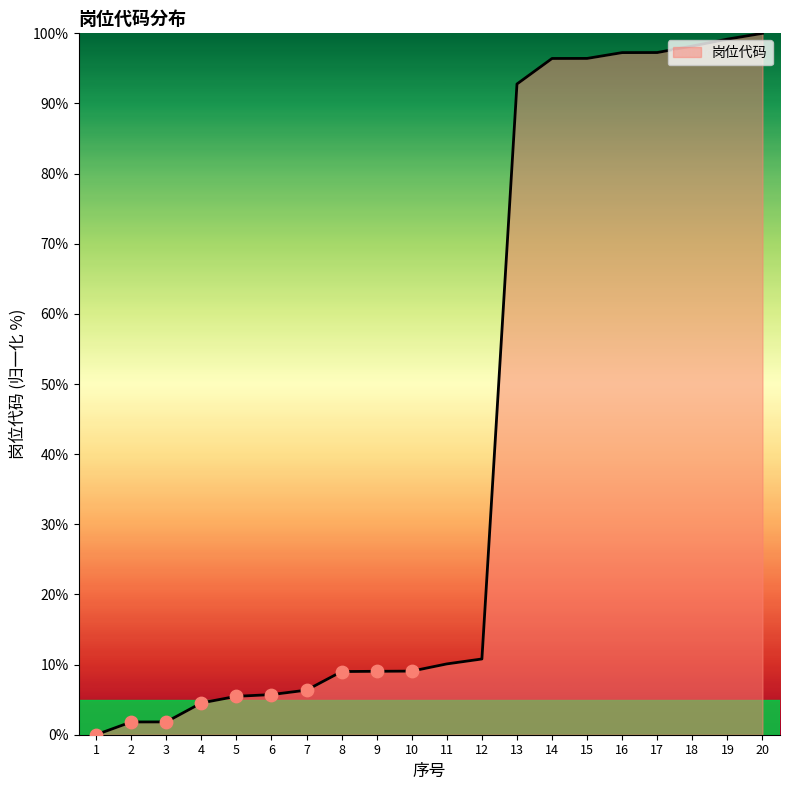

Between 13 and 17, which is larger?

17